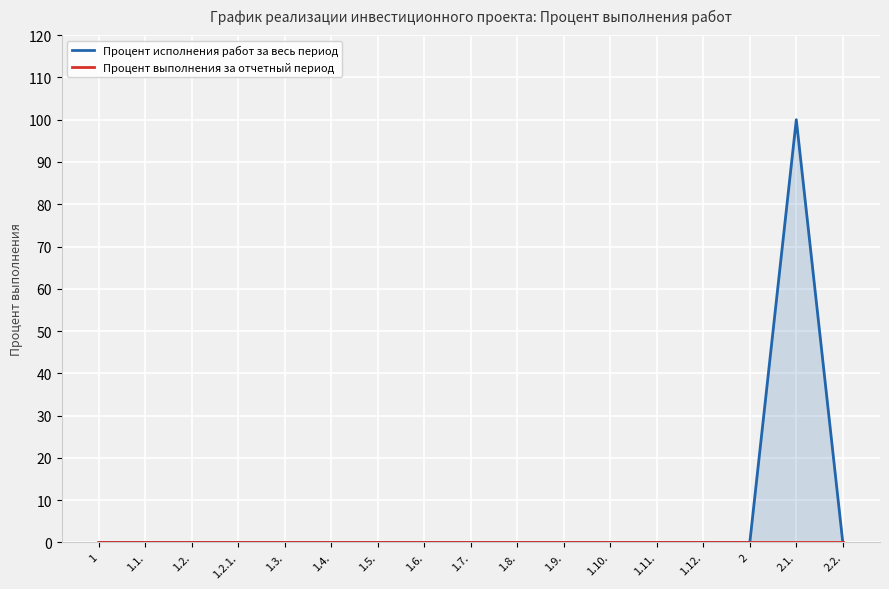

Reading right to left, list all the values displayed in this chart.

Процент исполнения работ за весь период: 0	100	0	0	0	0	0	0	0	0	0	0	0	0	0	0	0
Процент выполнения за отчетный период: 0	0	0	0	0	0	0	0	0	0	0	0	0	0	0	0	0